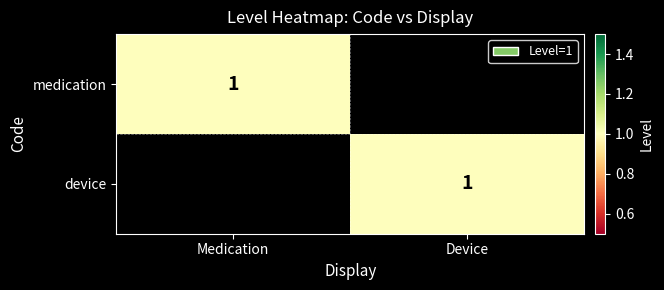

The medication series shows 1 at Medication. True or false?

True